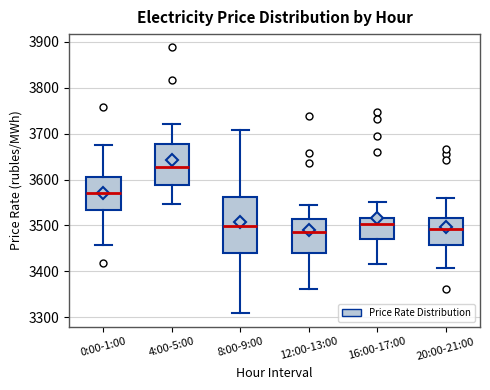

Comparing the boxes themselves (not the whiskers), which one is the tallest?

8:00-9:00